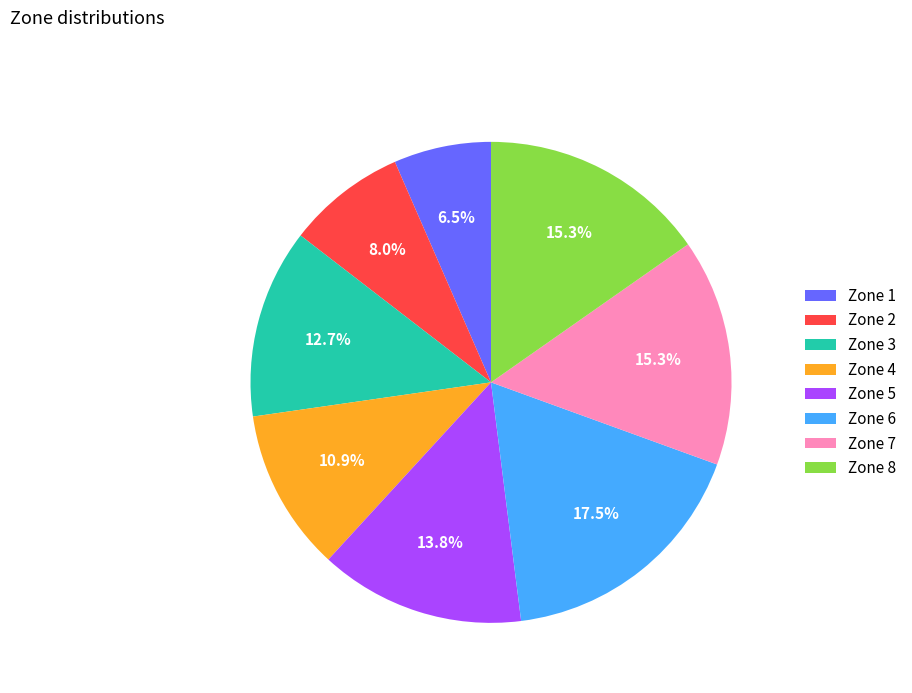

To the nearest percent, what percentage of the pie is Zone 5?

14%